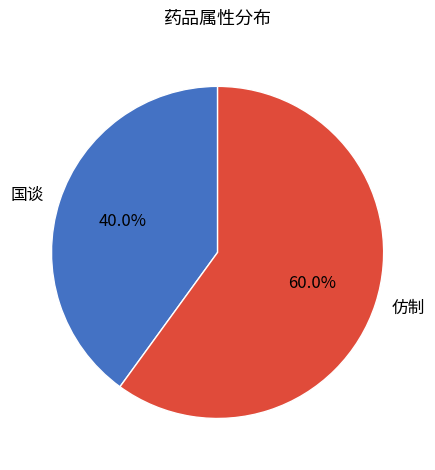

Is there any slice that represents more than half of the pie?

Yes